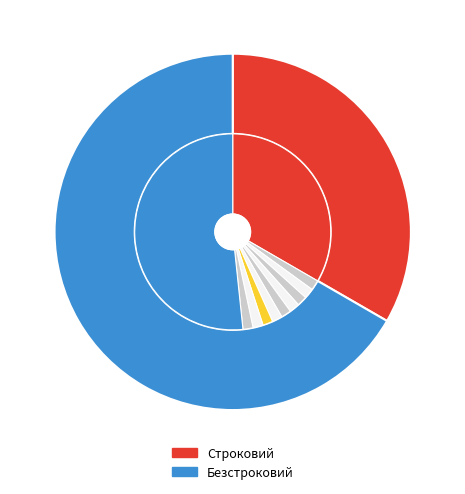

What is the change in value from Строковий to Безстроковий?

+1